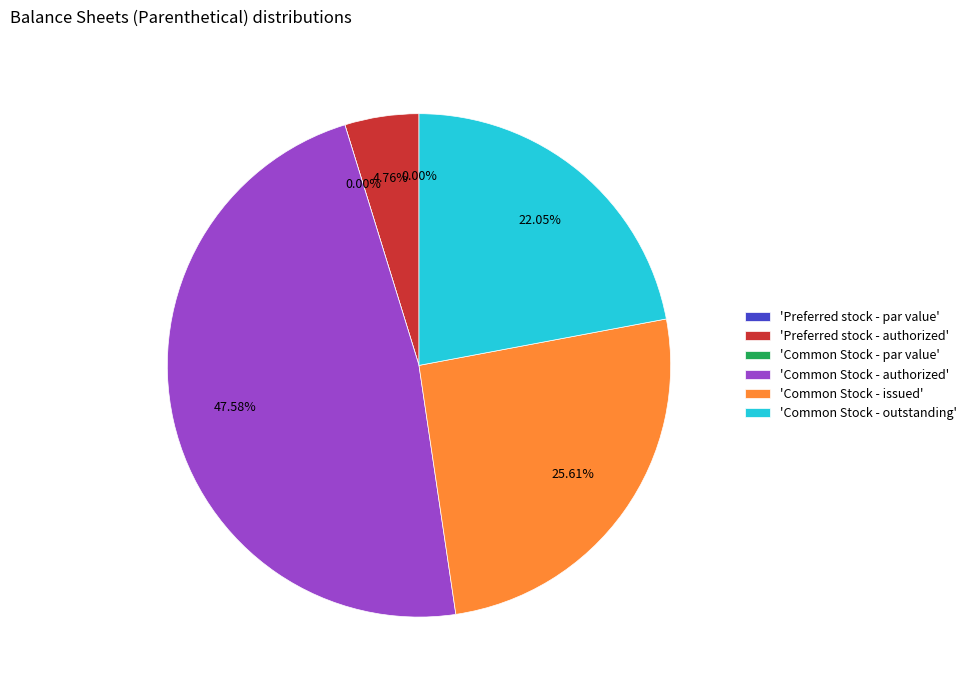

What percentage is NOT represented by Common Stock - authorized?

52.4%